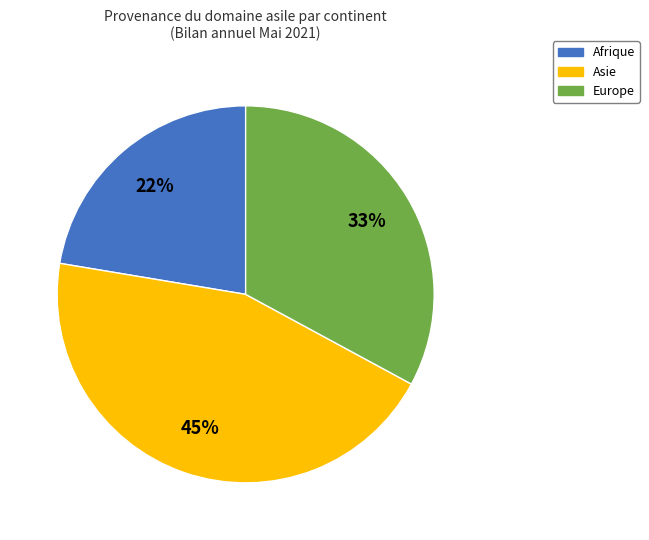

Is there a majority slice in this chart?

No